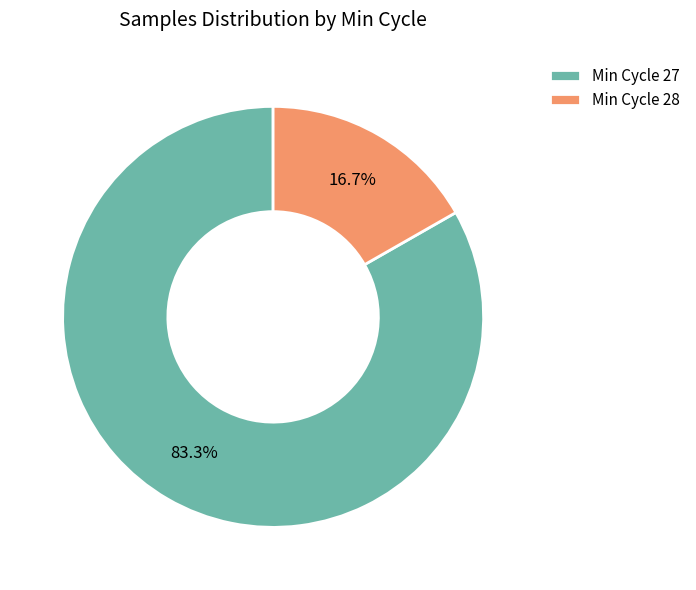

Rank the categories by value from lowest to highest.

Min Cycle 28, Min Cycle 27